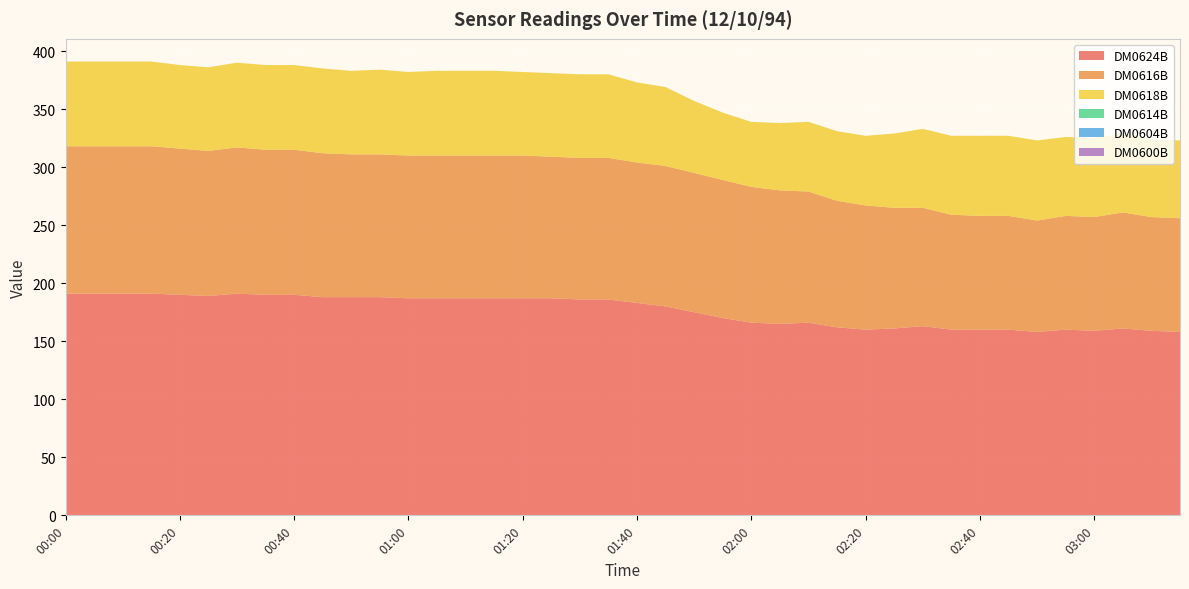

Reading left to right, extract all data points from this chart.

DM0624B: 191	191	191	191	190	189	191	190	190	188	188	188	187	187	187	187	187	187	186	186	183	180	175	170	166	165	166	162	160	161	163	160	160	160	158	160	159	161	159	158
DM0616B: 127	127	127	127	126	125	126	125	125	124	123	123	123	123	123	123	123	122	122	122	121	121	120	119	117	115	113	109	107	104	102	99	98	98	96	98	98	100	98	98
DM0618B: 73	73	73	73	72	72	73	73	73	73	72	73	72	73	73	73	72	72	72	72	69	68	62	58	56	58	60	60	60	64	68	68	69	69	69	68	68	68	67	67
DM0614B: 0	0	0	0	0	0	0	0	0	0	0	0	0	0	0	0	0	0	0	0	0	0	0	0	0	0	0	0	0	0	0	0	0	0	0	0	0	0	0	0
DM0604B: 0	0	0	0	0	0	0	0	0	0	0	0	0	0	0	0	0	0	0	0	0	0	0	0	0	0	0	0	0	0	0	0	0	0	0	0	0	0	0	0
DM0600B: 0	0	0	0	0	0	0	0	0	0	0	0	0	0	0	0	0	0	0	0	0	0	0	0	0	0	0	0	0	0	0	0	0	0	0	0	0	0	0	0